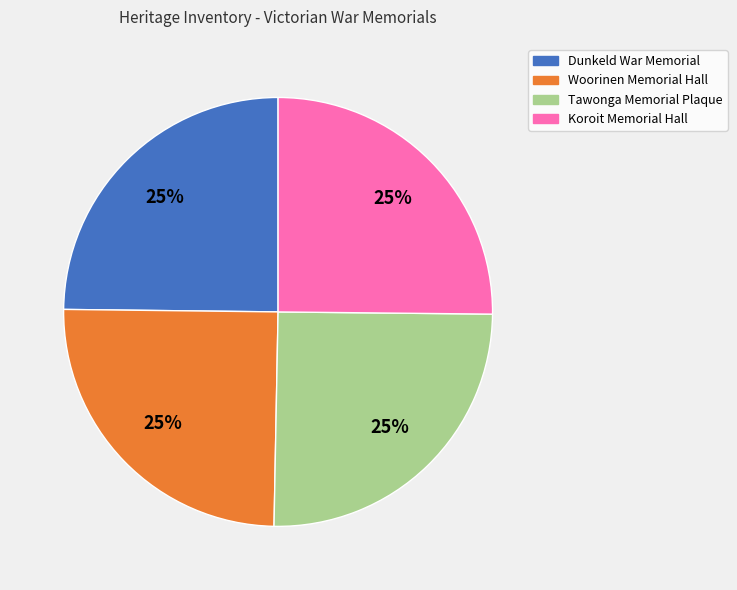

Approximately how many times larger is the value at Koroit Memorial Hall compared to Woorinen Memorial Hall?

1.0